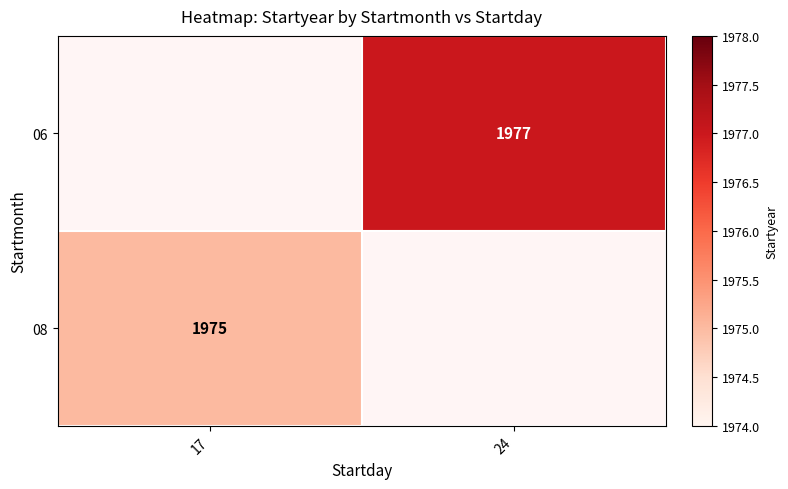

Is it true that 08 equals 1975 at 17?

True